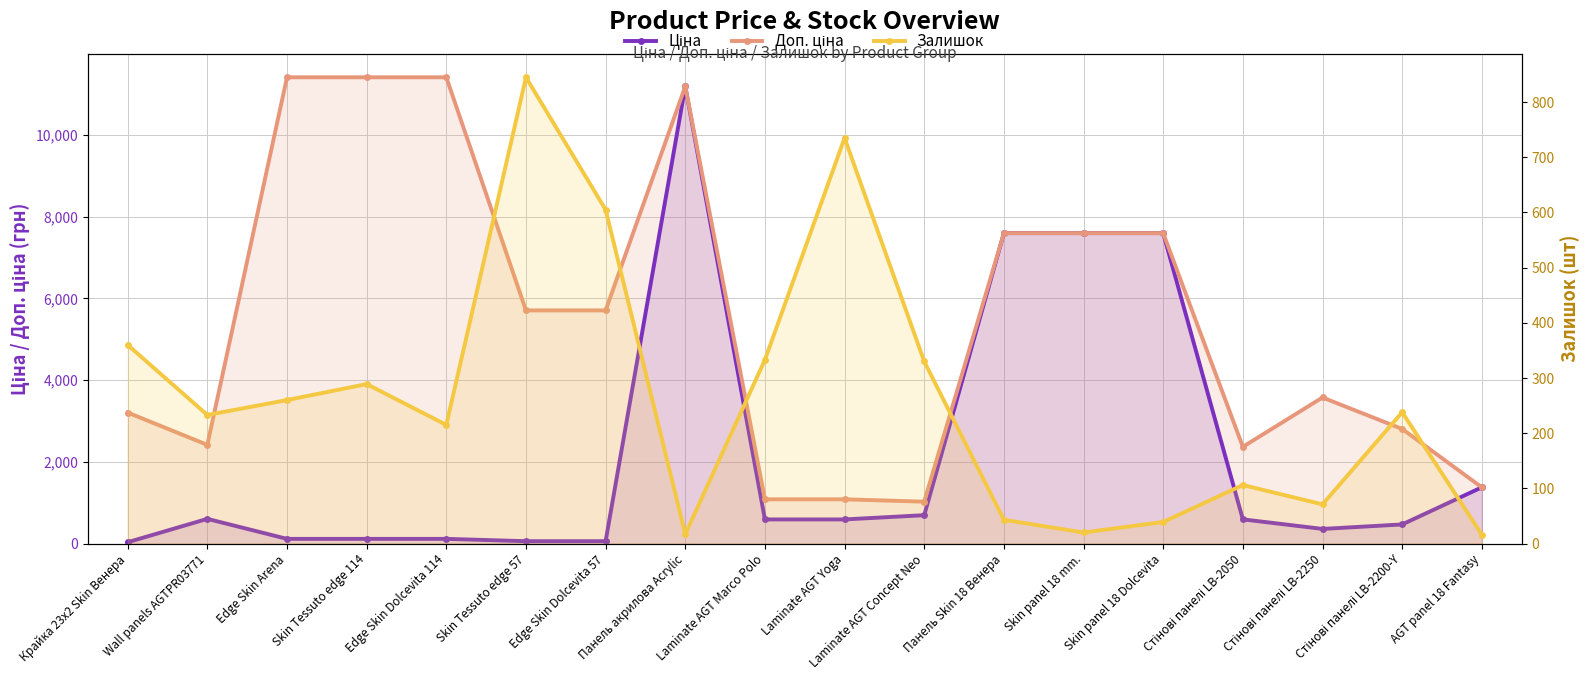

Which series has the widest spread of values?

Ціна